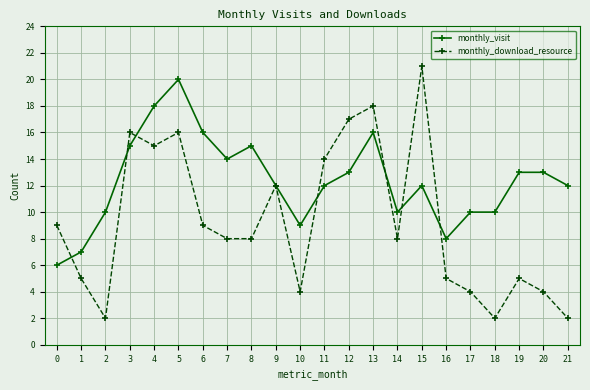

Reading left to right, what are all the values shown in this chart?

monthly_visit: 6	7	10	15	18	20	16	14	15	12	9	12	13	16	10	12	8	10	10	13	13	12
monthly_download_resource: 9	5	2	16	15	16	9	8	8	12	4	14	17	18	8	21	5	4	2	5	4	2